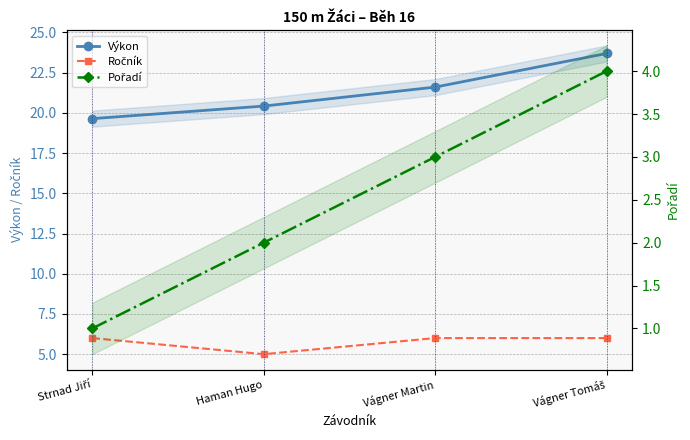

How many data points does each series have?

4